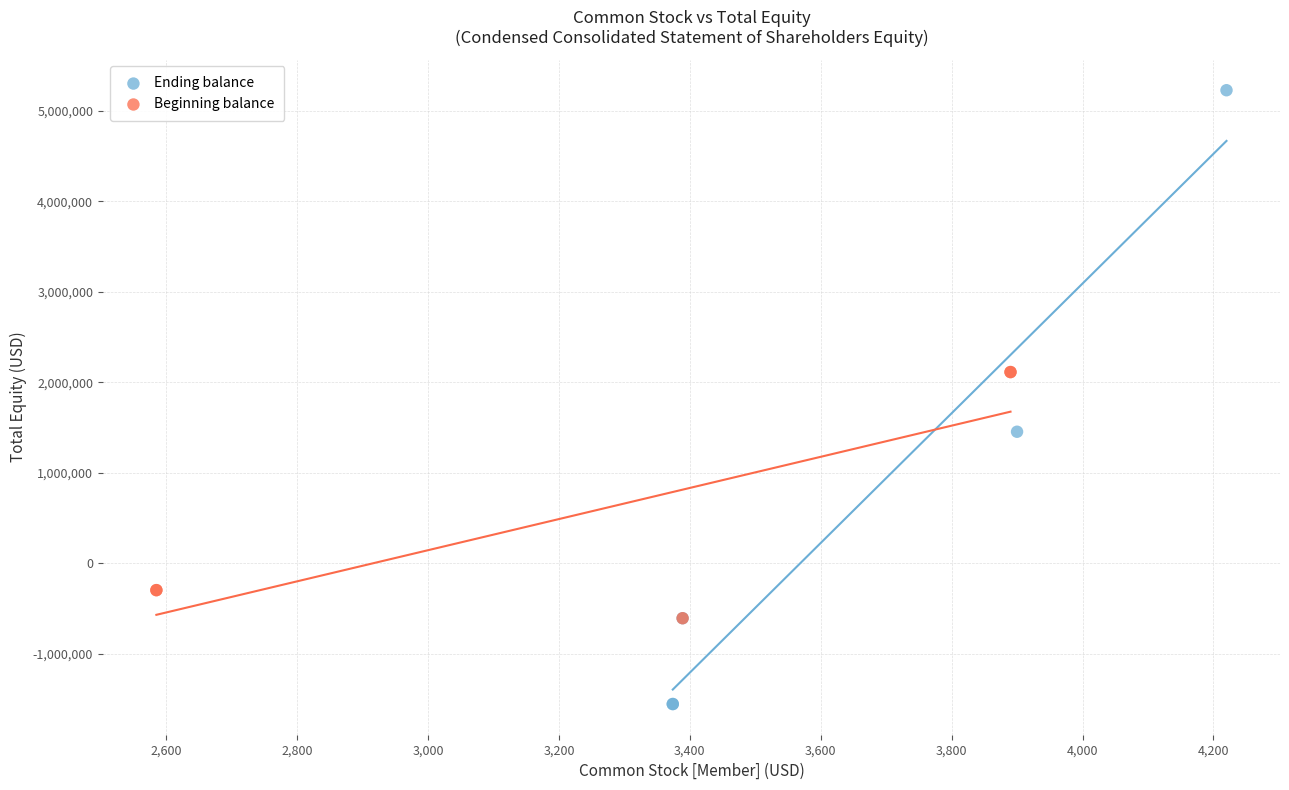

Which series reaches the maximum Y coordinate?

Ending balance